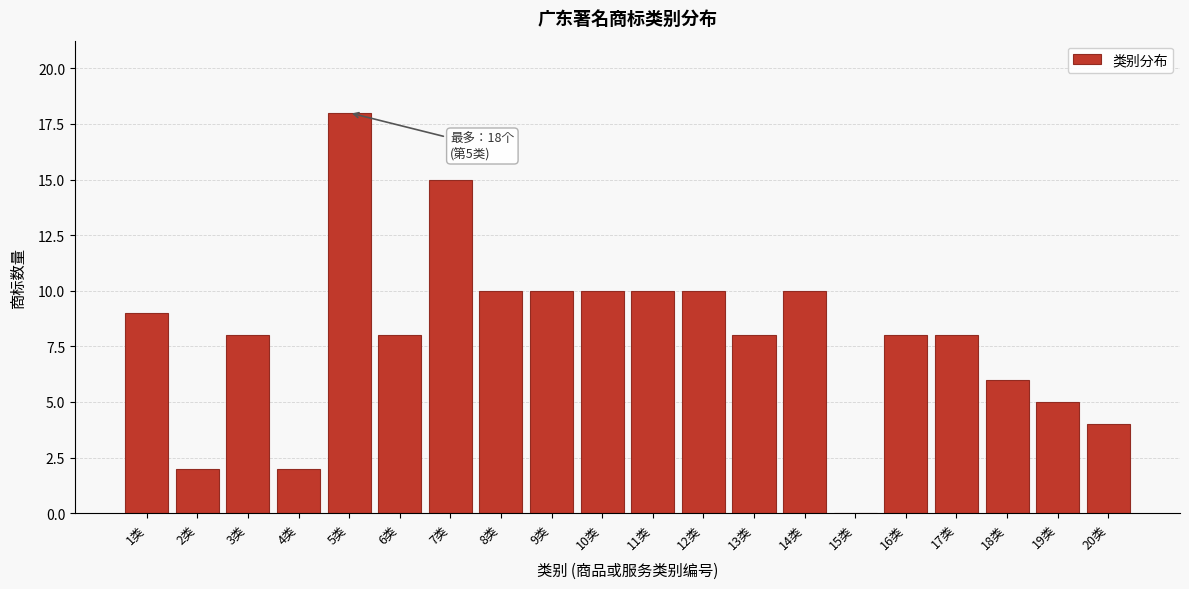

Reading left to right, extract all data points from this chart.

1类=9	2类=2	3类=8	4类=2	5类=18	6类=8	7类=15	8类=10	9类=10	10类=10	11类=10	12类=10	13类=8	14类=10	15类=0	16类=8	17类=8	18类=6	19类=5	20类=4